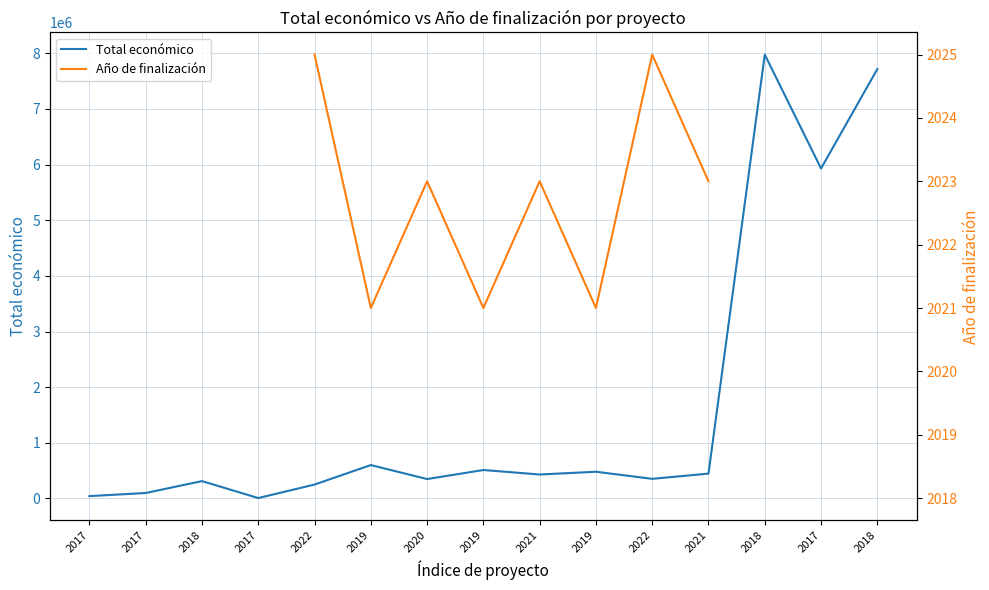

True or false: Total económico and Año de finalización intersect in this chart.

False